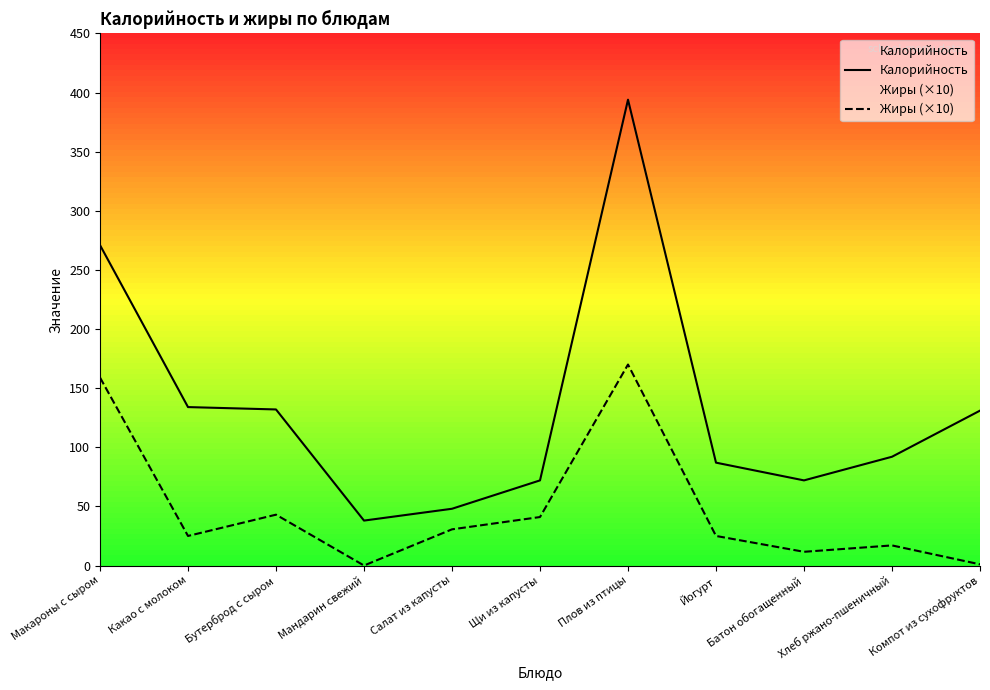

Which series has the largest total across all categories?

Калорийность